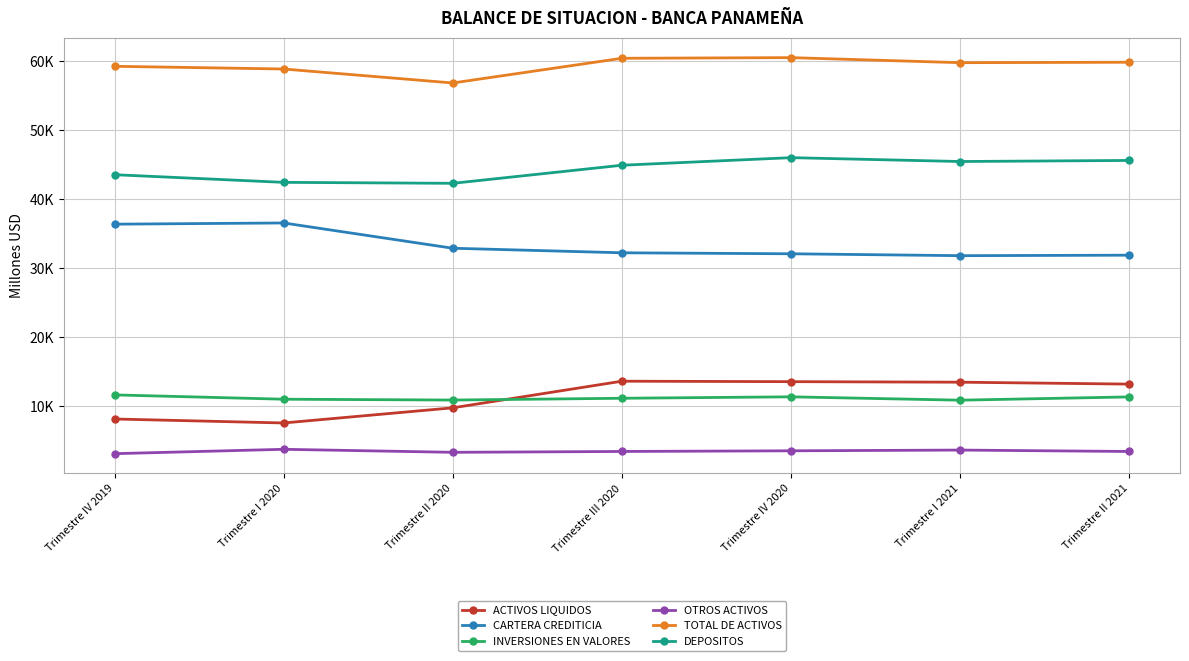

Between Trimestre I 2020 and Trimestre IV 2020, which series saw the biggest shift?

ACTIVOS LIQUIDOS